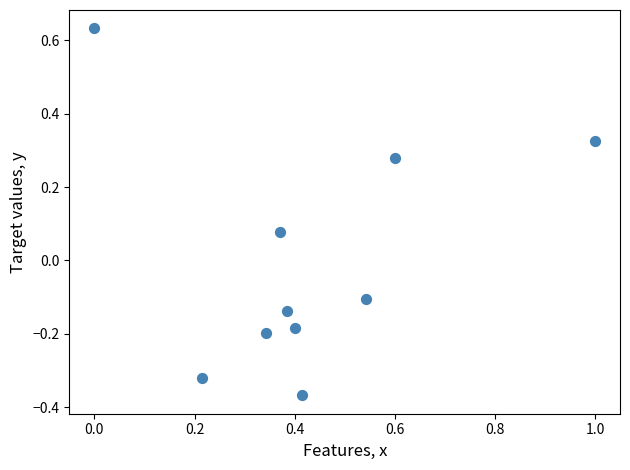

What is the range of X values (max minus min)?

1.0